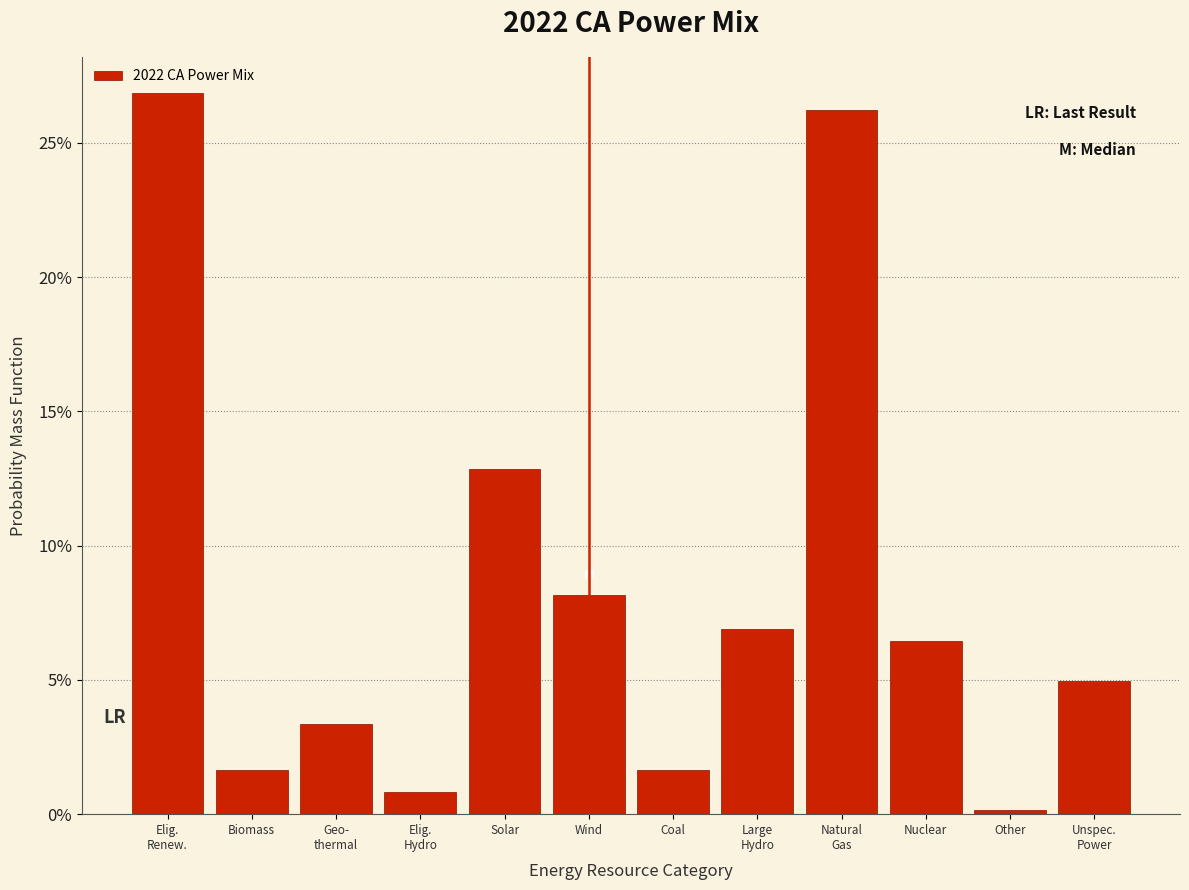

Are the bars horizontal?

No